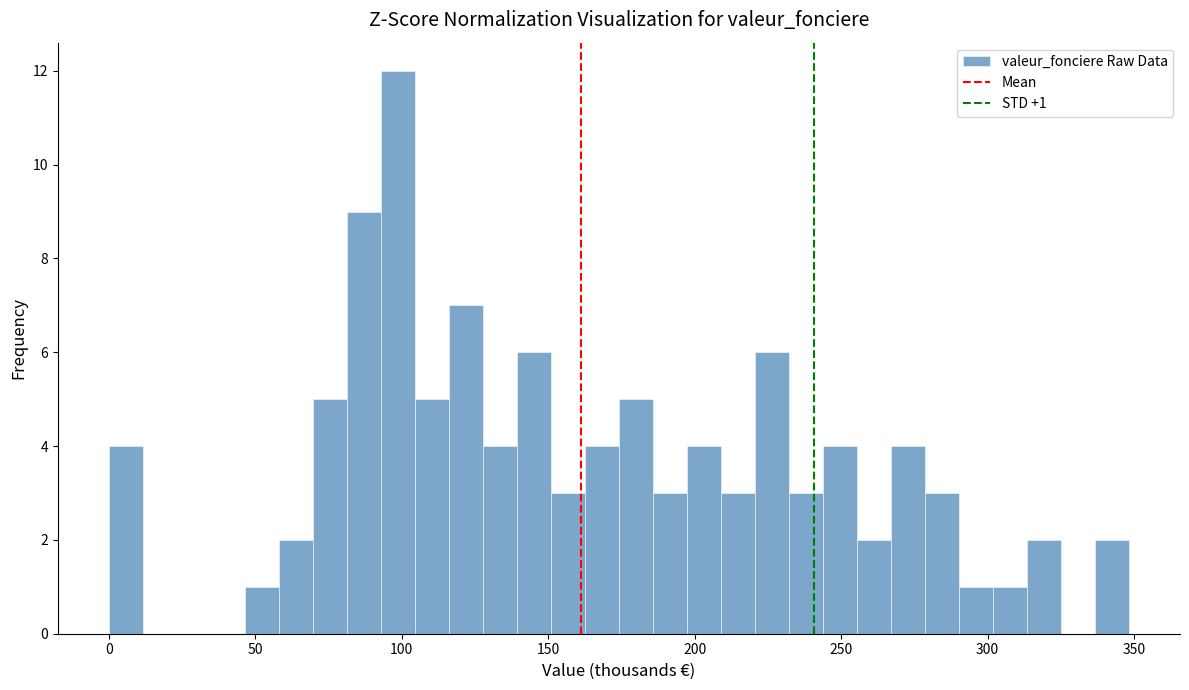

Around what value on the x-axis is the tallest bar? Give the approximate position of its centre, as read against the axis.

100